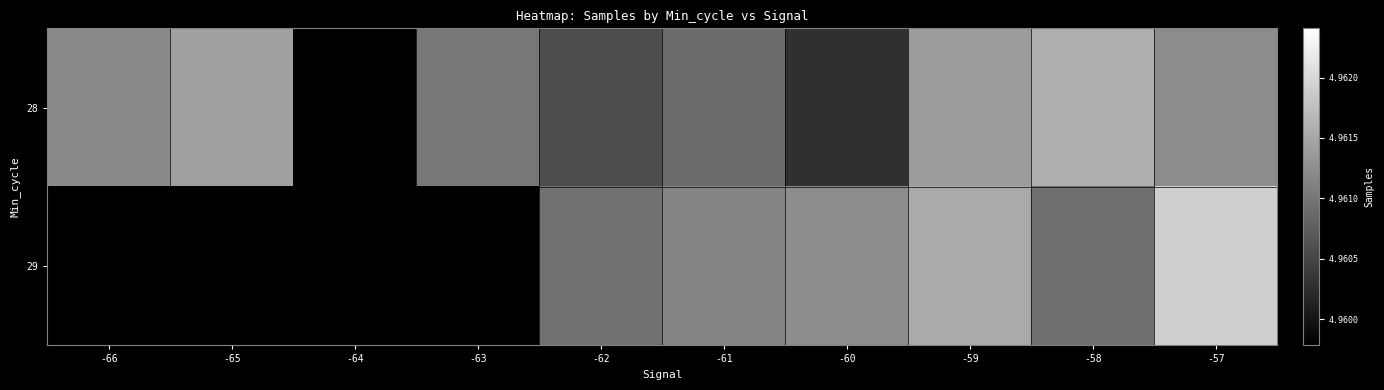

At how many categories does at least one series exceed 4961365?

4